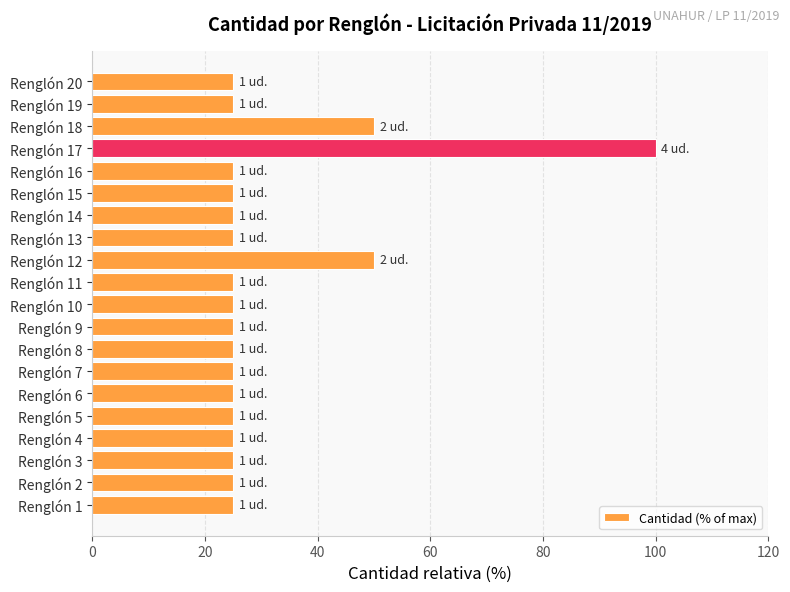

The chart shows a value of 14 at Renglón 11. True or false?

False